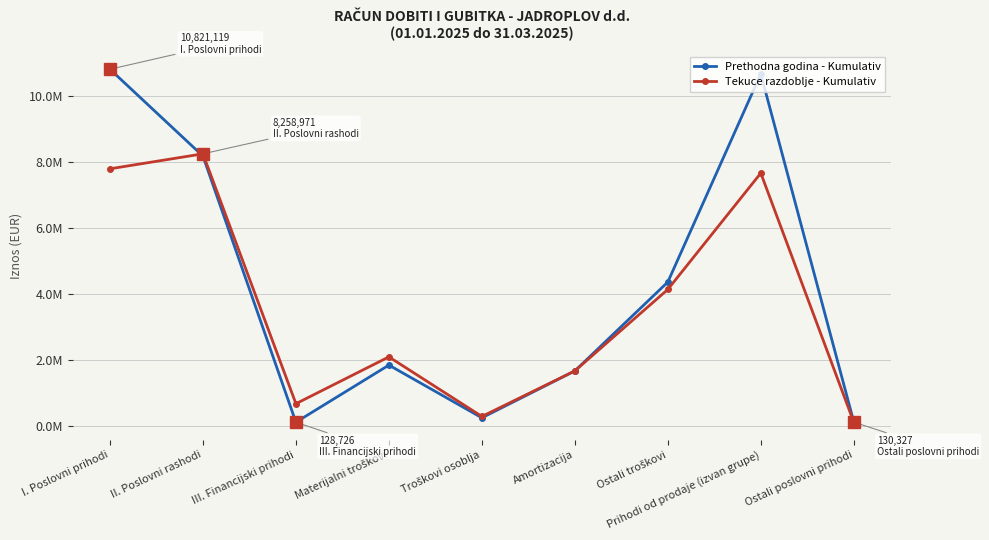

Which series has the largest total across all categories?

Prethodna godina - Kumulativ